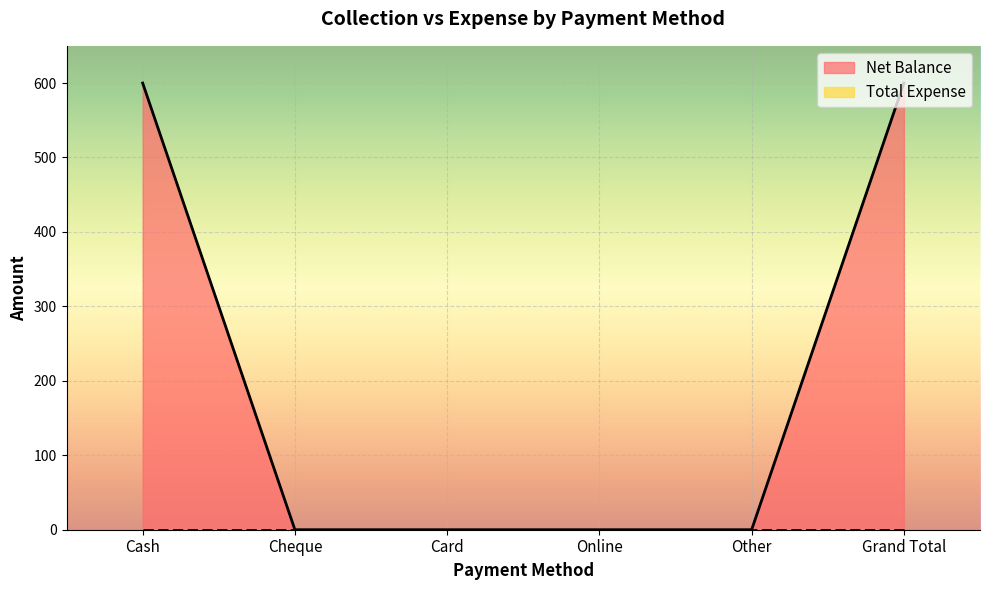

What is the difference between the second highest and minimum values?

600